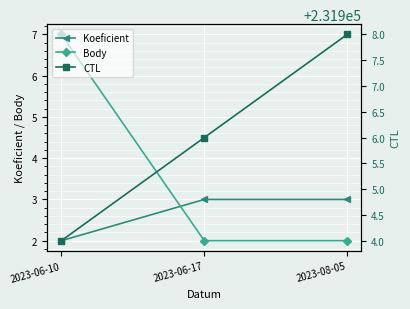

True or false: CTL has a value of 59808 at 2023-06-10.

False